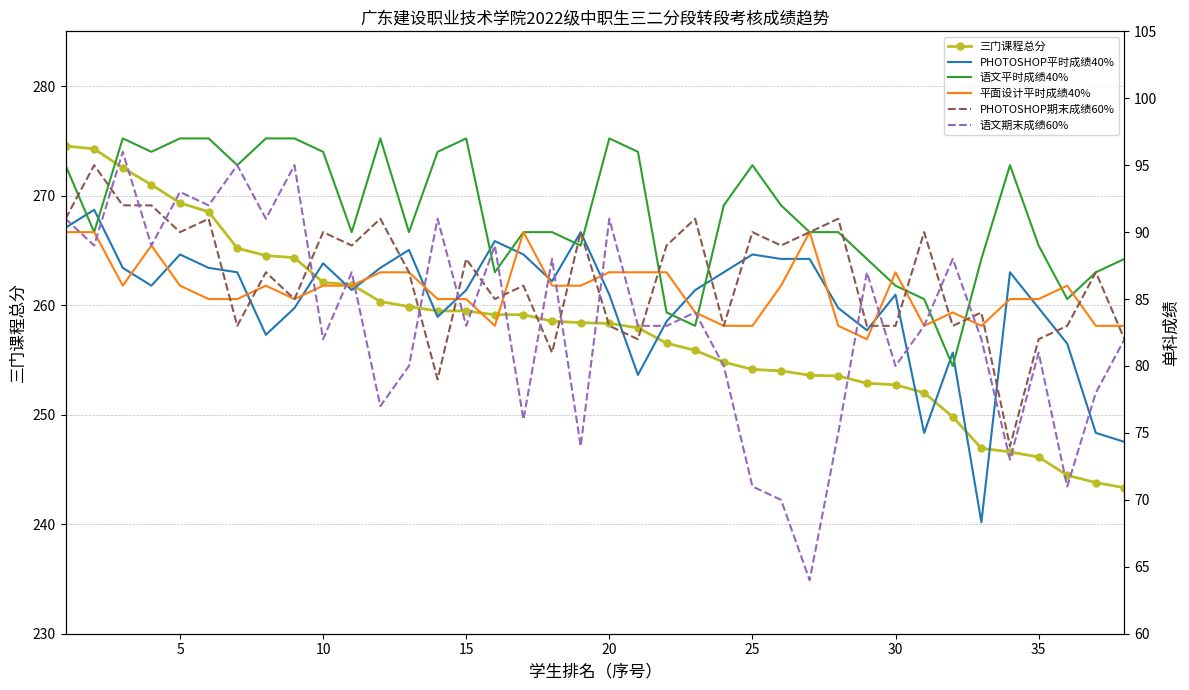

True or false: 语文期末成绩60% has a value of 121.8 at 33.

False